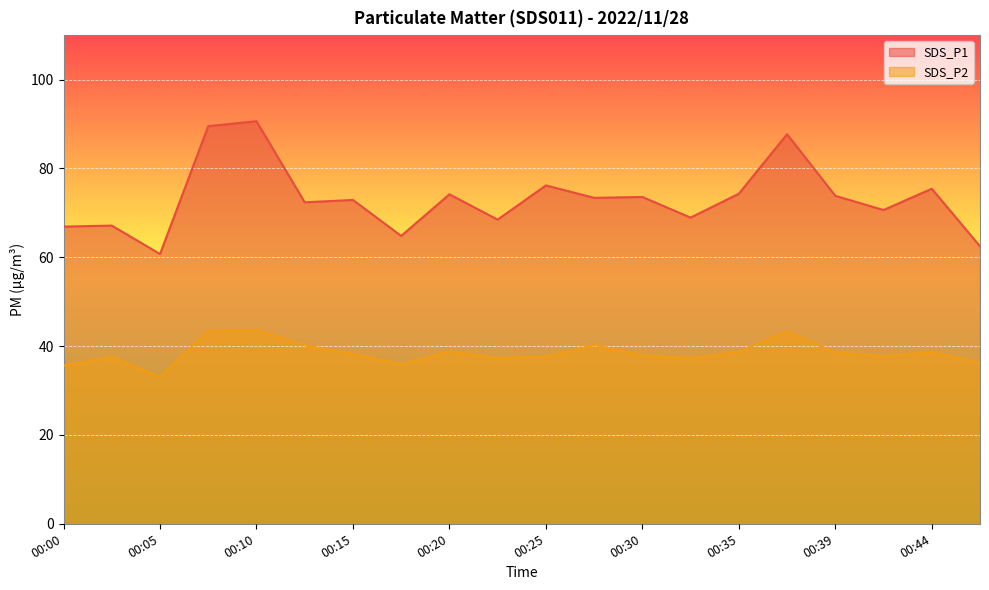

At how many categories does at least one series exceed 79?

3